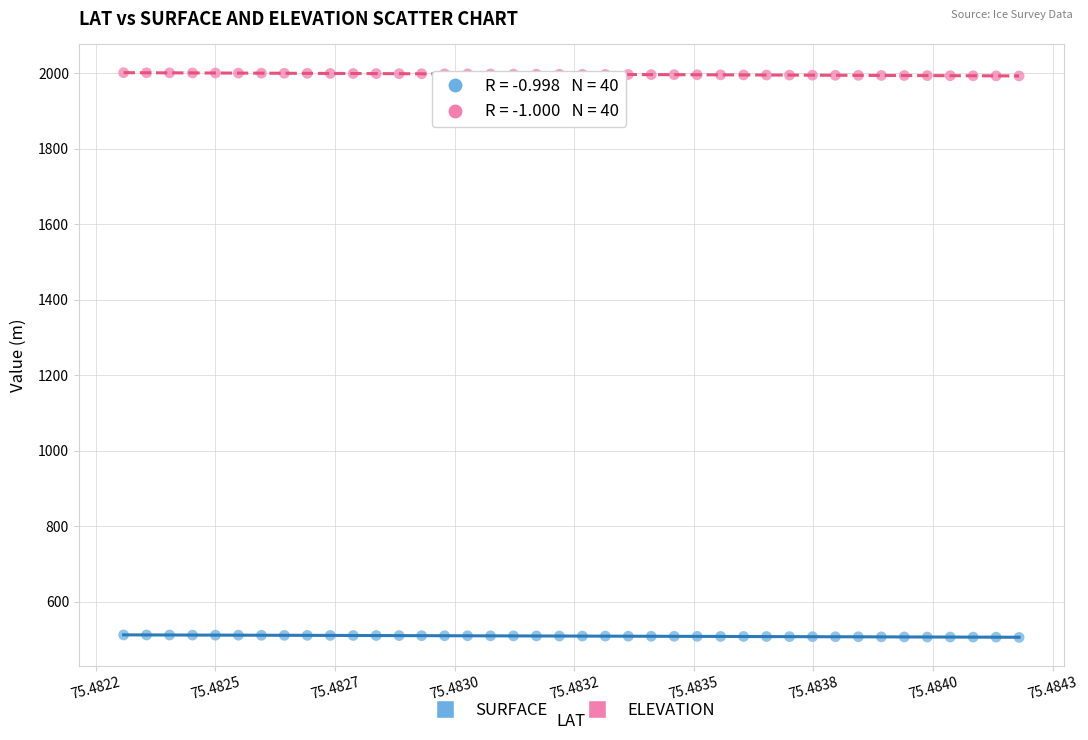

What are all the series names shown in the legend?

SURFACE, ELEVATION